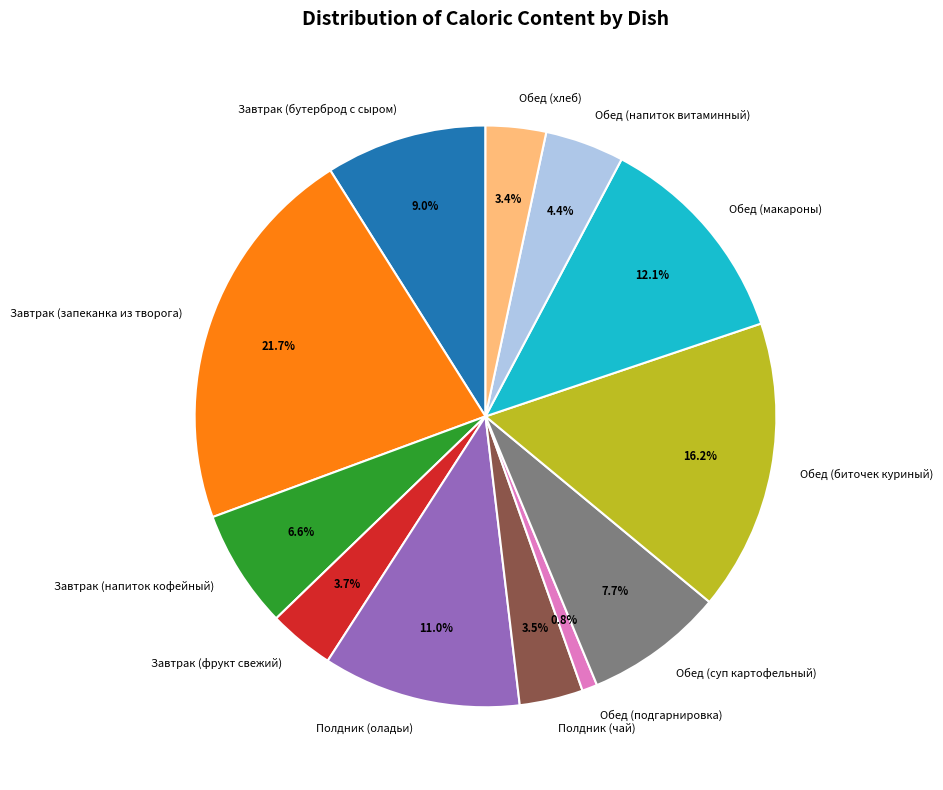

Approximately how many times larger is the value at Завтрак (бутерброд с сыром) compared to Обед (суп картофельный)?

1.2